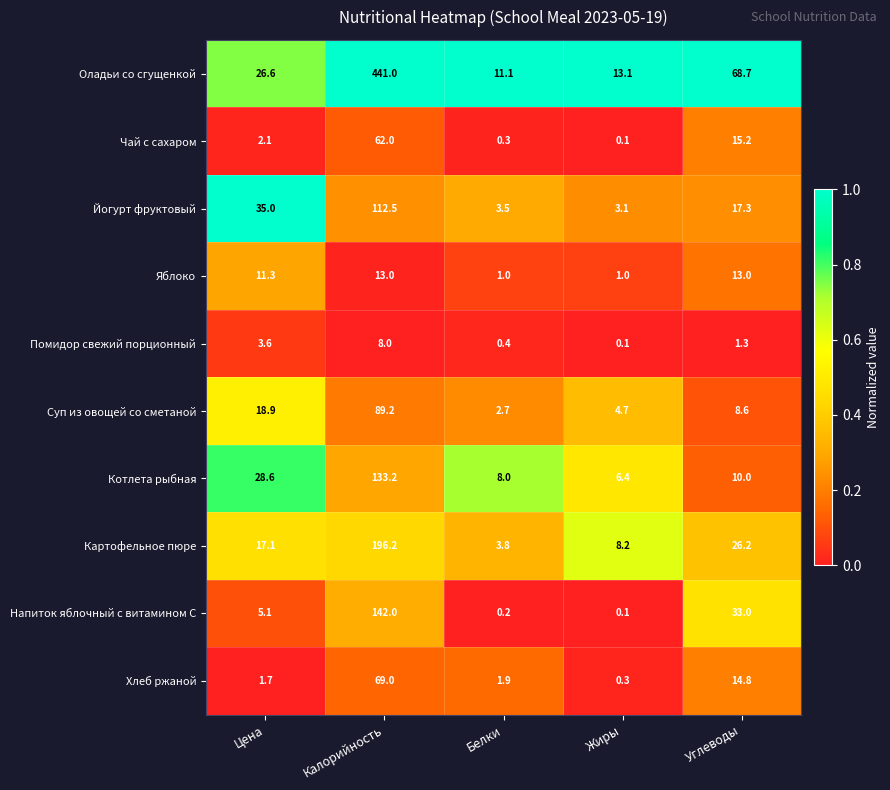

List the series in order of their peak value, highest first.

Оладьи со сгущенкой, Картофельное пюре, Напиток яблочный с витамином С, Котлета рыбная, Йогурт фруктовый, Суп из овощей со сметаной, Хлеб ржаной, Чай с сахаром, Яблоко, Помидор свежий порционный